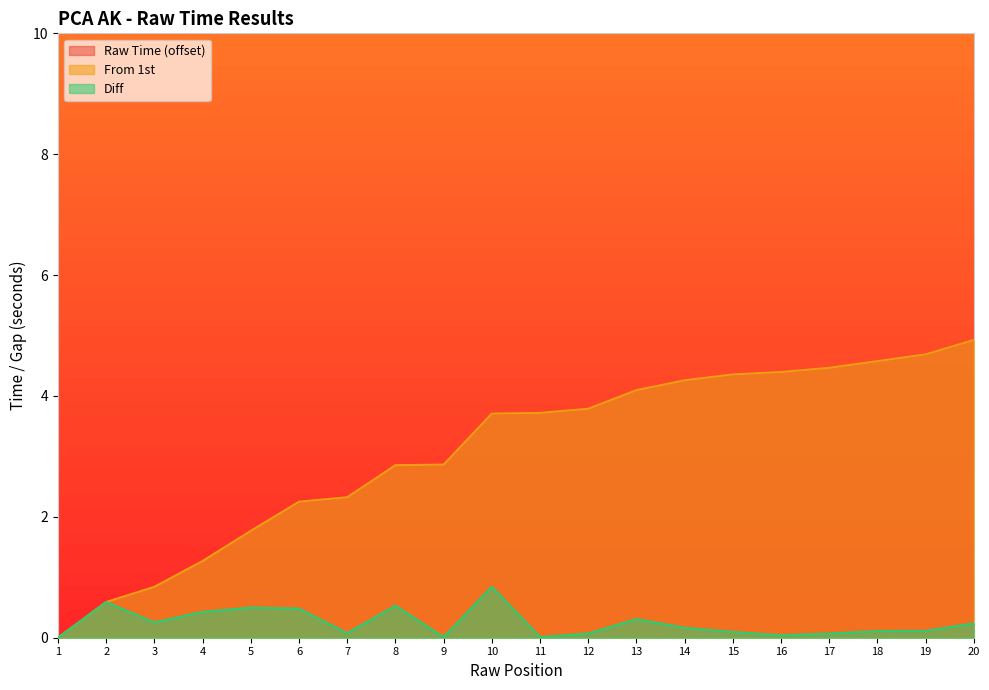

What is the difference between the From 1st values at 9 and 11?

0.9